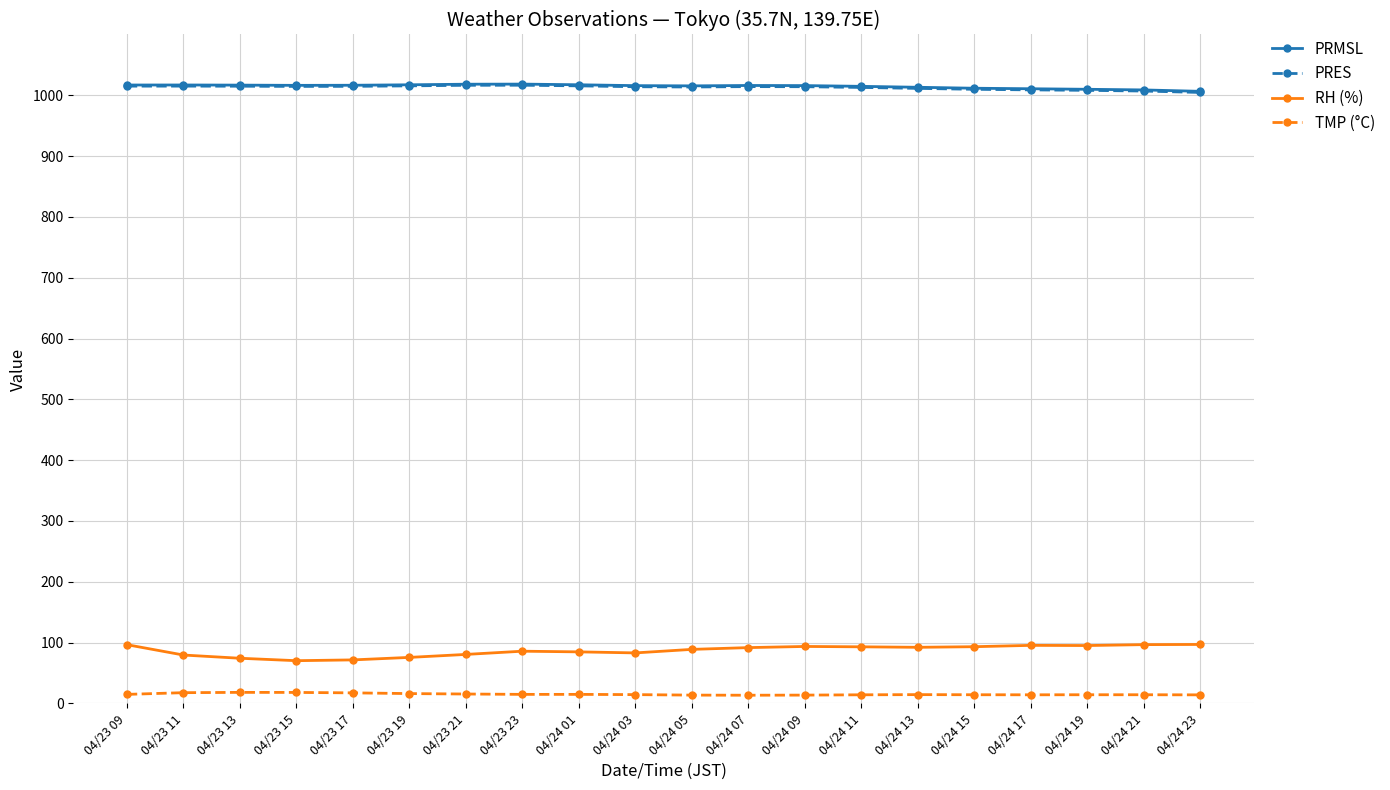

Does the chart display data point markers on the line(s)?

Yes